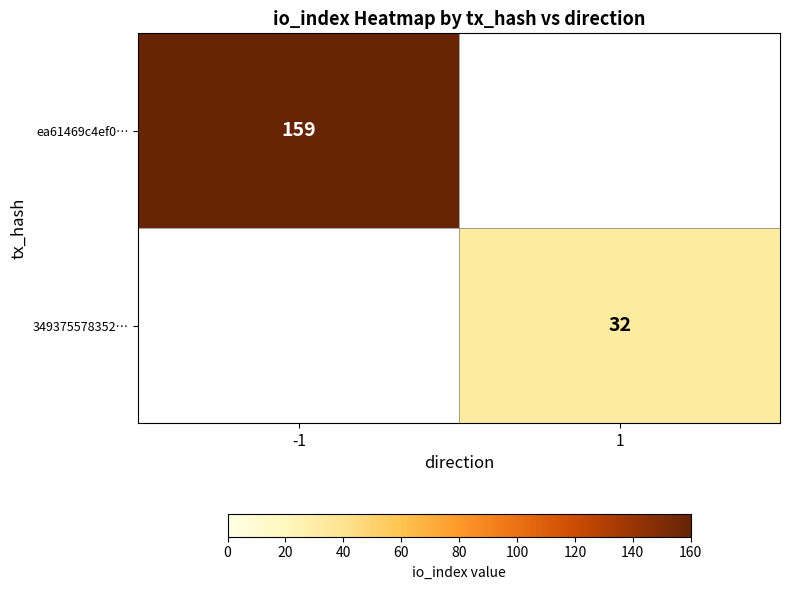

The value of 349375578352… at 1 is 9. True or false?

False